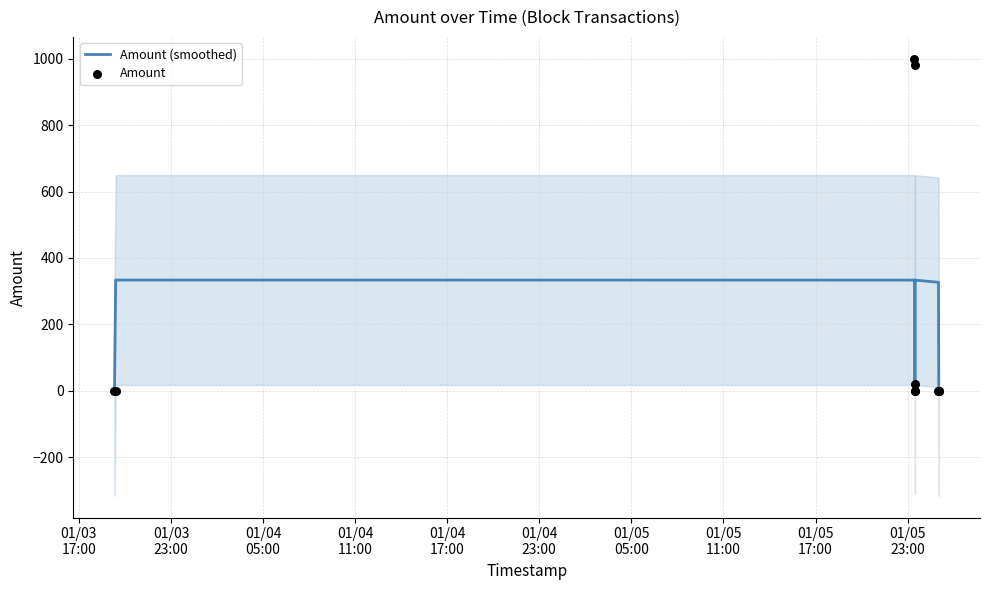

Is the value of Amount (smoothed) at 01/04
23:00 greater than the value of Amount at 01/04
17:00?

Yes